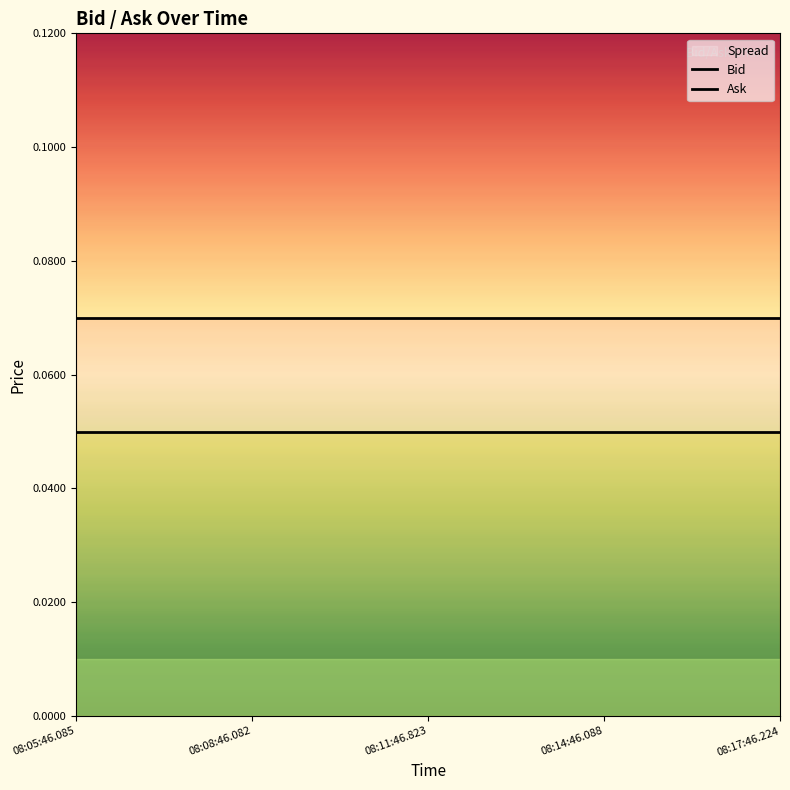

What position from the left is 08:17:46.224?

5